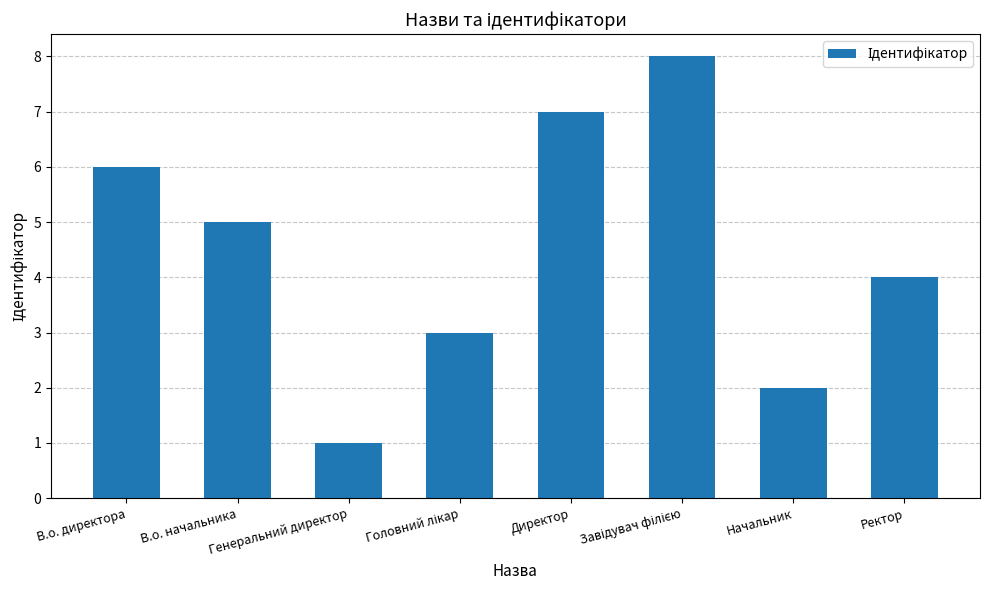

Does the chart contain any negative values?

No